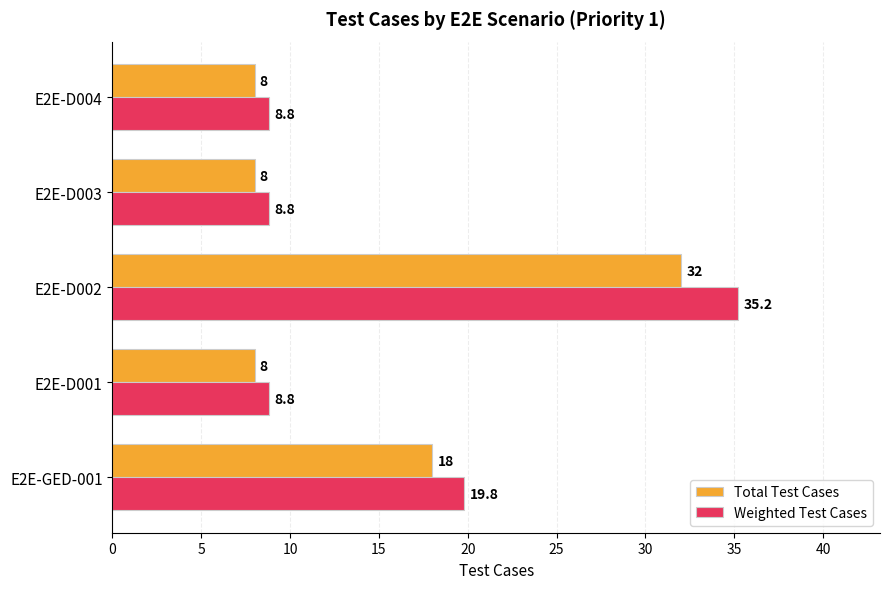

At which label does Weighted Test Cases reach its peak?

E2E-D002